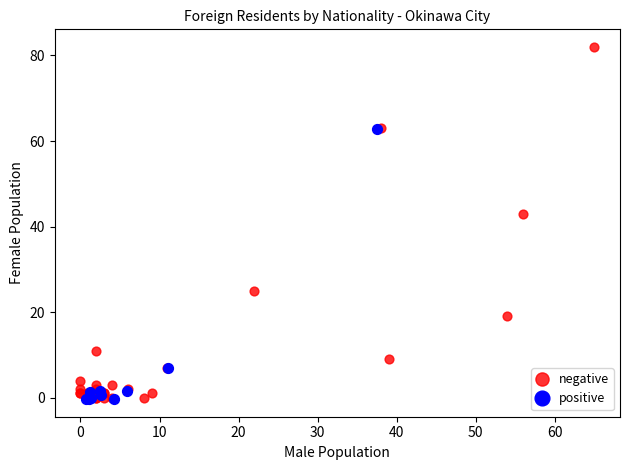

Which series contains the highest Y value?

negative